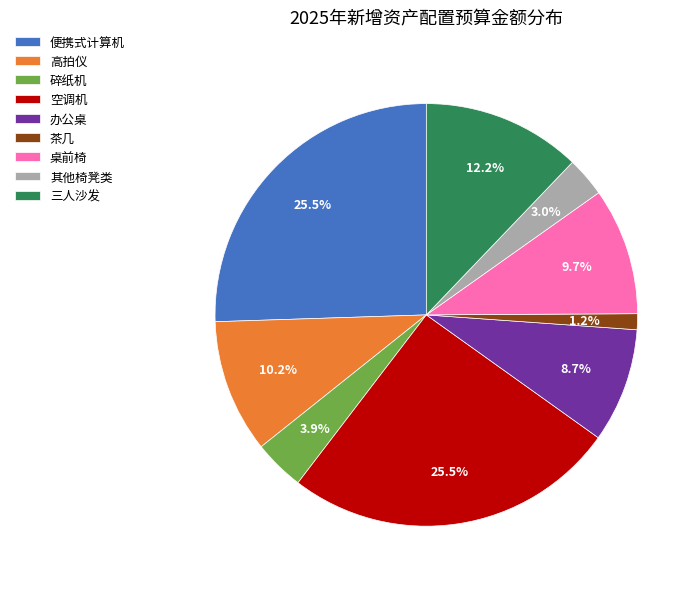

Combined, do 便携式计算机 and 空调机 account for over 50%?

Yes